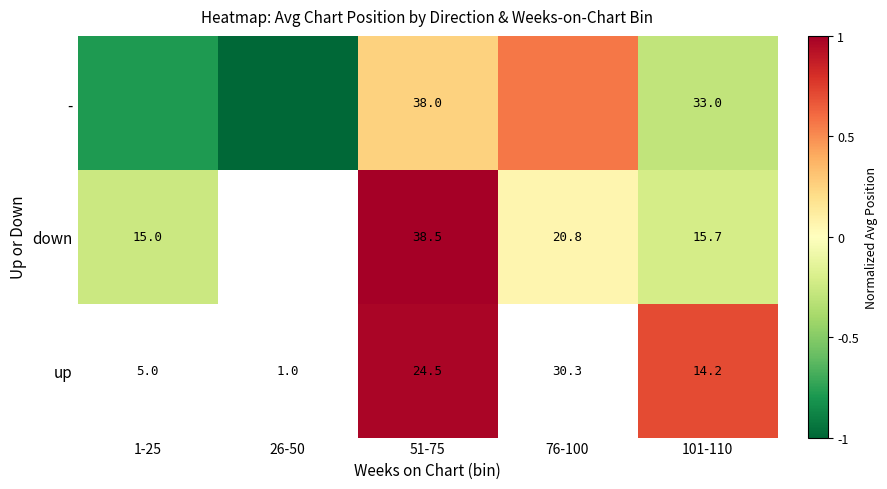

Is it true that down equals -0.2 at 1-25?

False